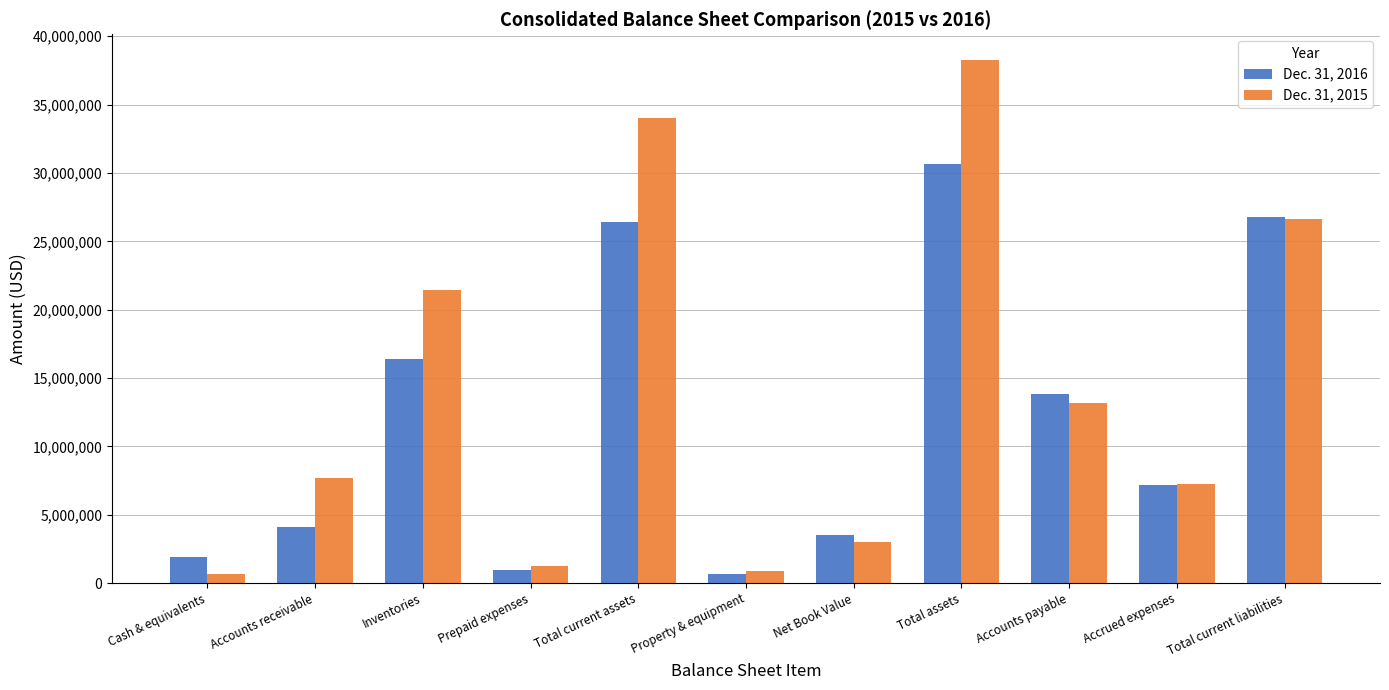

What is the difference between the Dec. 31, 2016 values at Net Book Value and Total current liabilities?

23297630